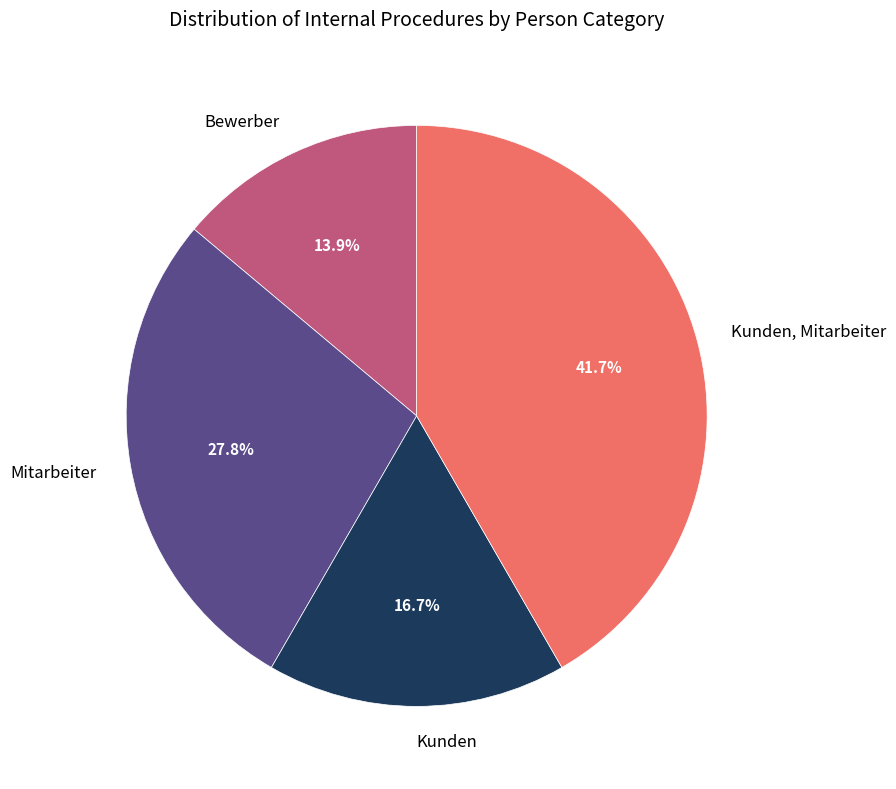

What is the largest slice in the pie chart?

Kunden, Mitarbeiter